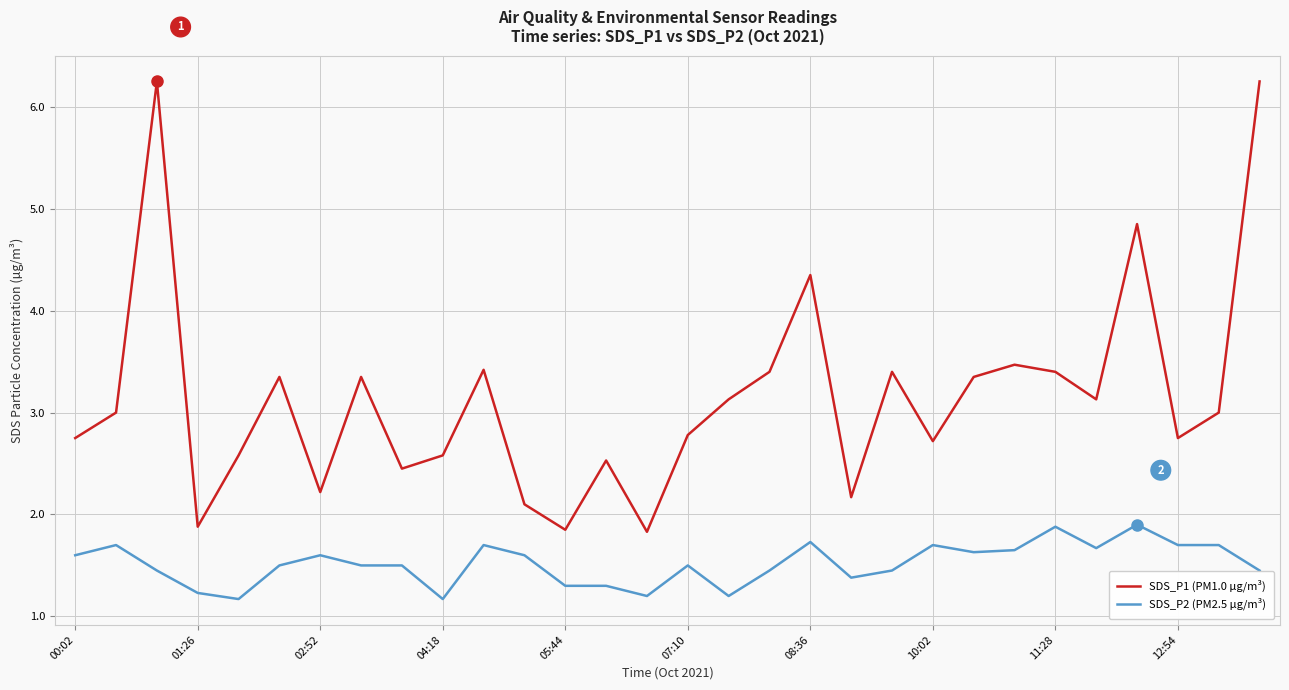

Which series has the largest range (max minus min)?

SDS_P1 (PM1.0 µg/m³)